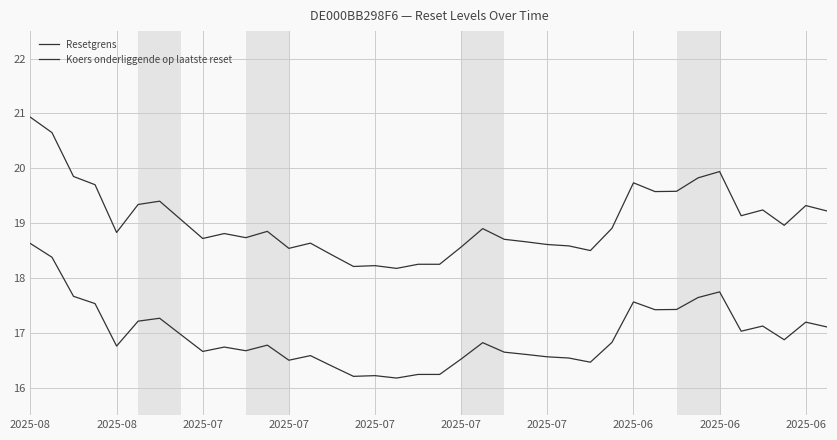

What is the difference between the maximum and minimum values in the Resetgrens series?

2.5